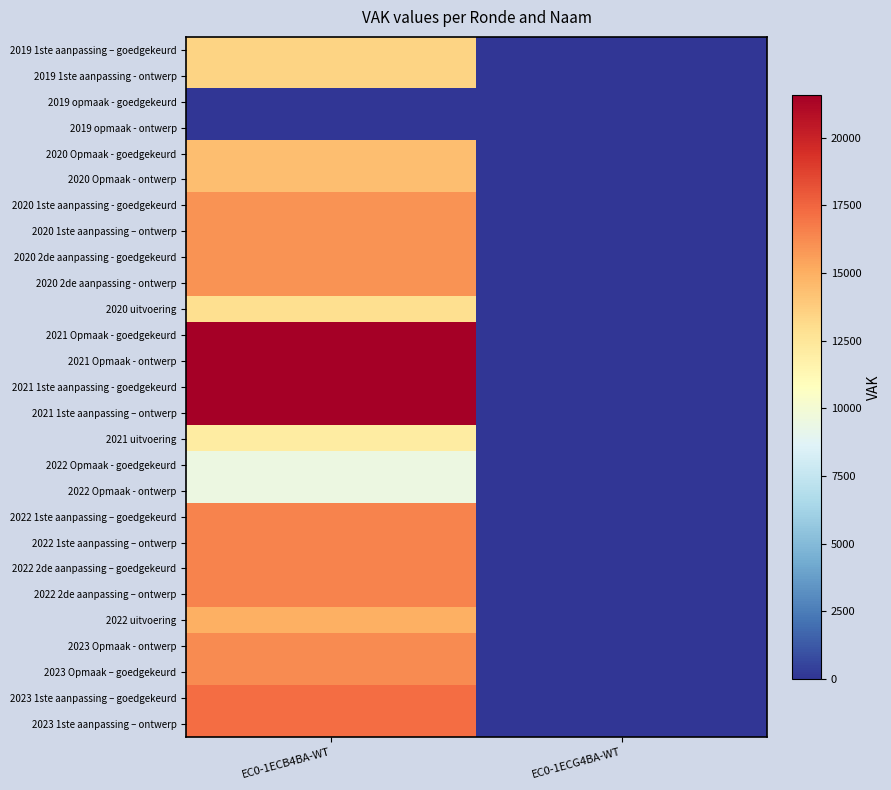

Which has a higher value, EC0-1ECG4BA-WT or EC0-1ECB4BA-WT?

EC0-1ECB4BA-WT